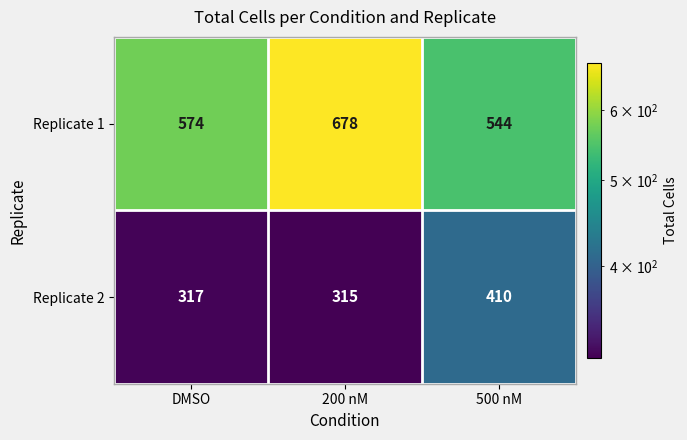

Count the number of data series in this chart.

2